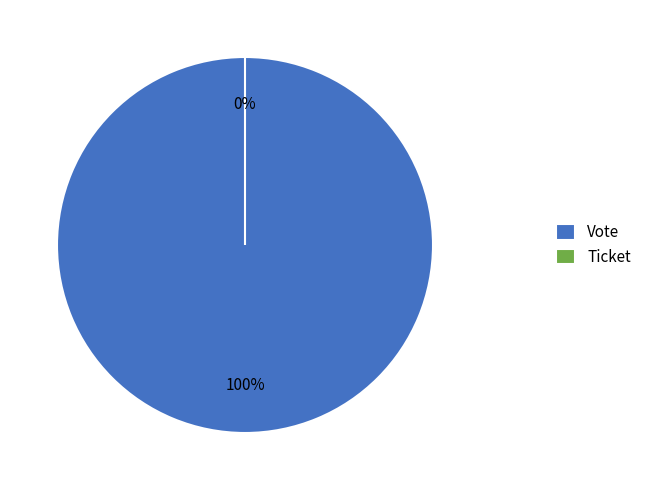

Is it true that Vote is 88% of the pie?

False